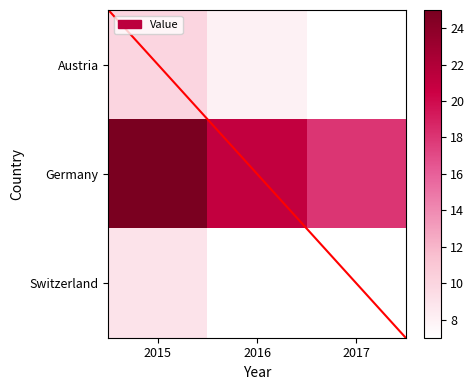

What is the total value across all series at 2017?

32